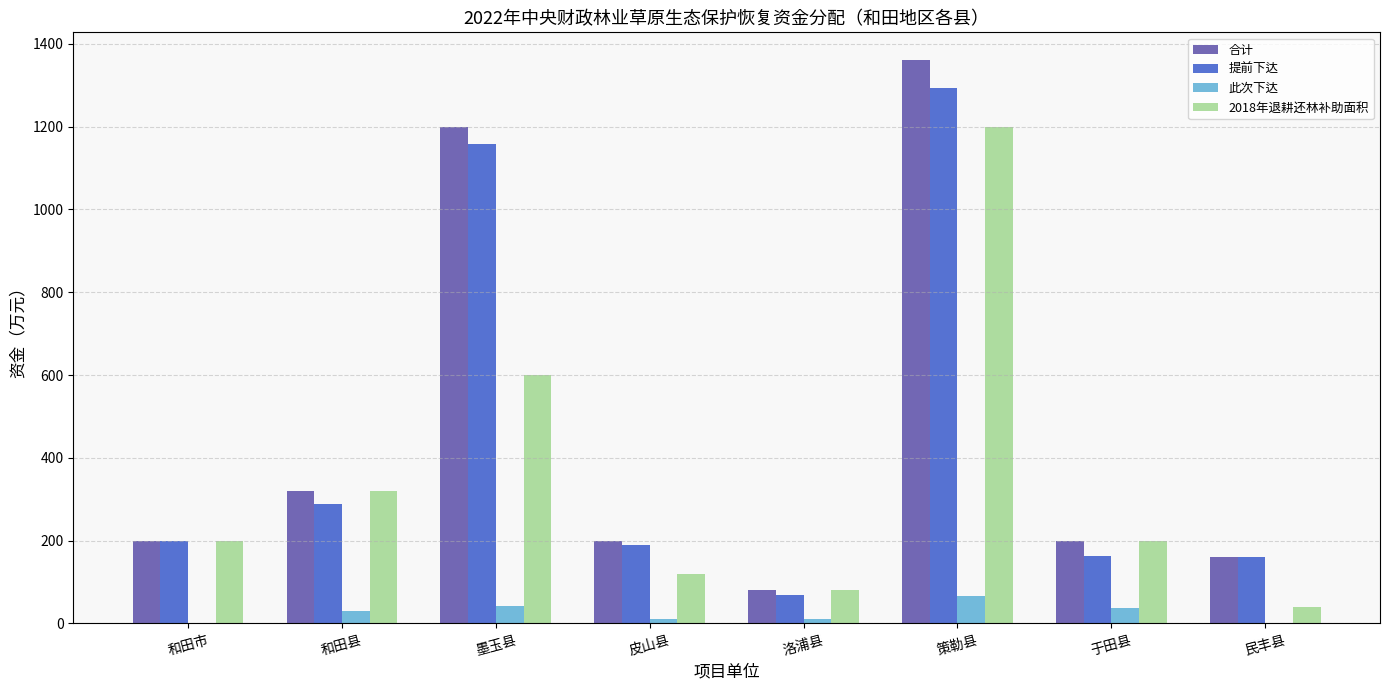

What are all the series names shown in the legend?

合计, 提前下达, 此次下达, 2018年退耕还林补助面积